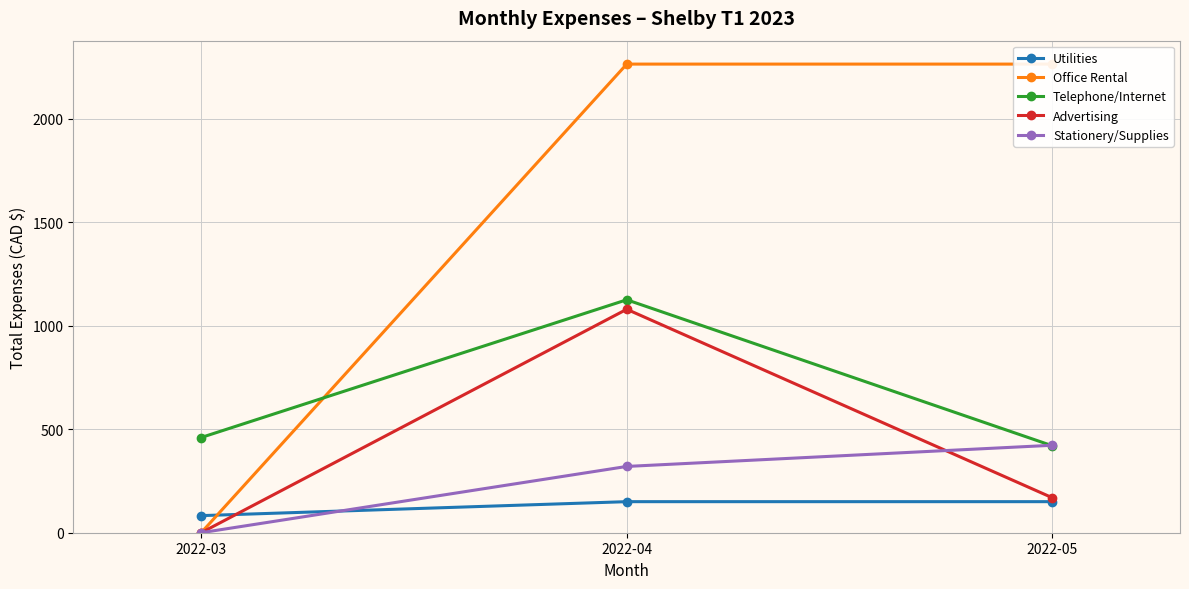

What is the approximate value of Office Rental at 2022-04?

2262.9